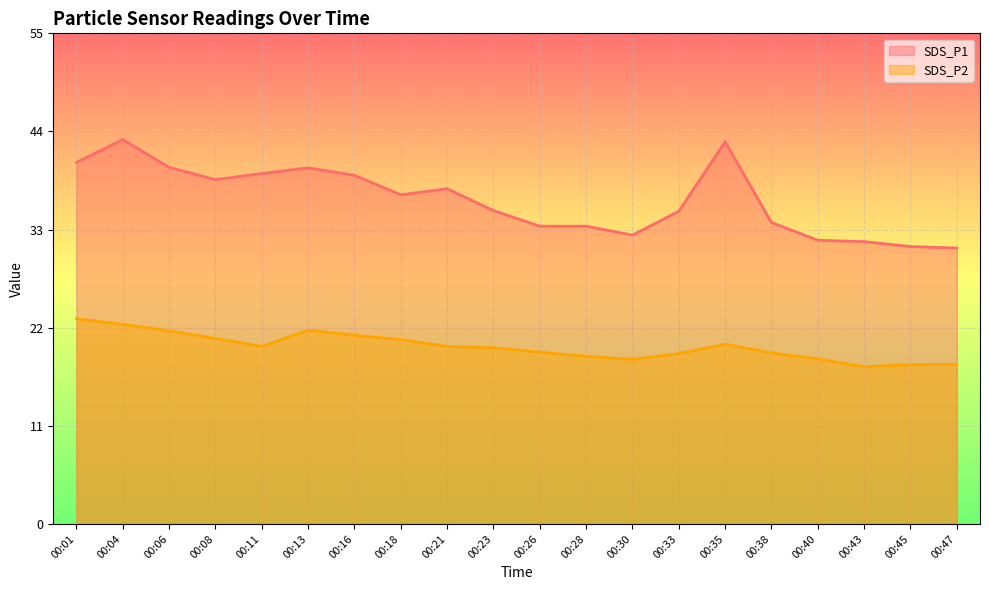

At which label does SDS_P1 first exceed 36?

00:01